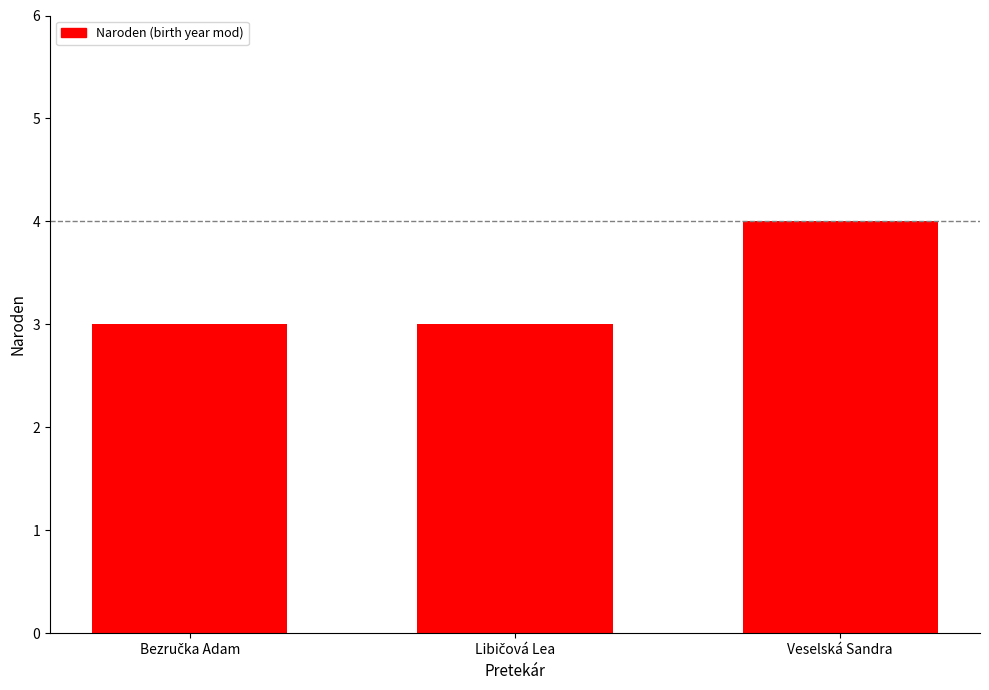

What is the smallest value displayed?

3